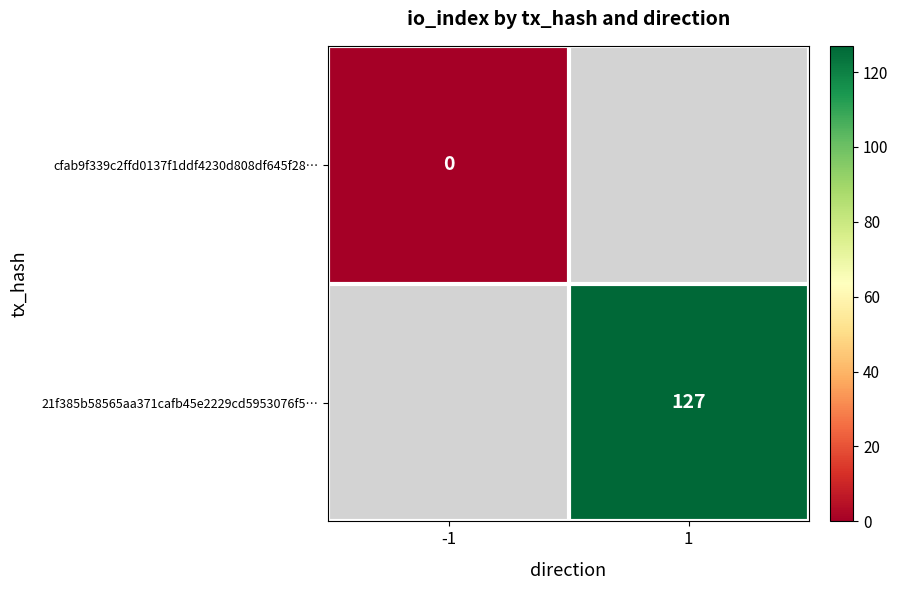

What is the maximum value shown in the chart?

127.0